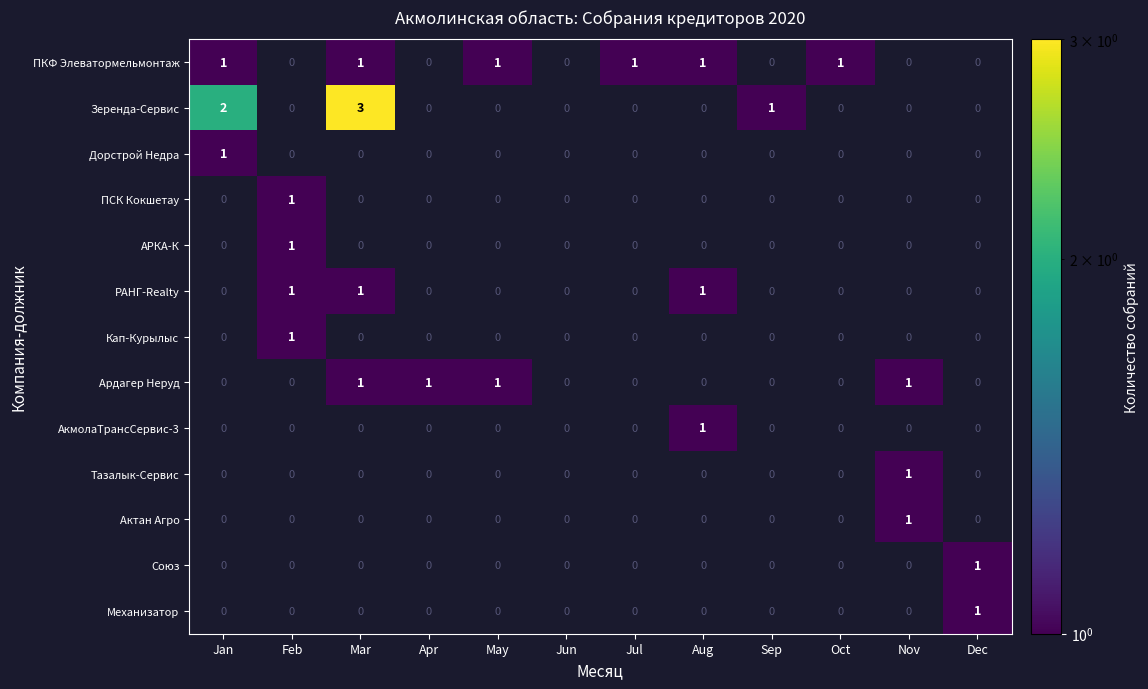

True or false: Зеренда-Сервис has a value of 3 at Mar.

True